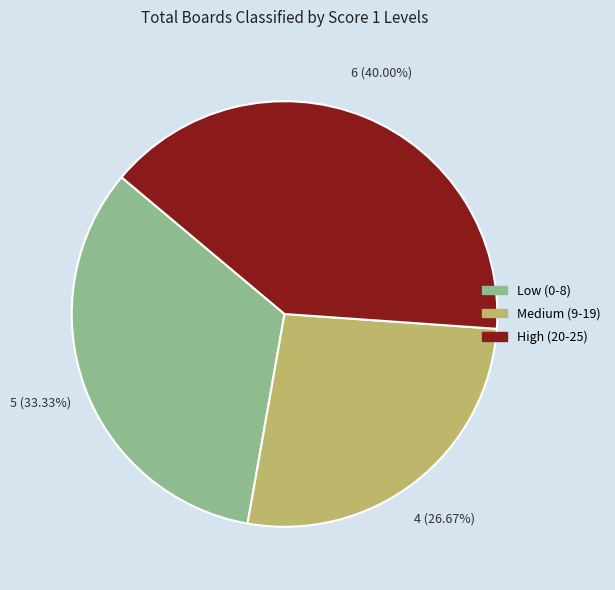

Does any single category account for the majority?

No